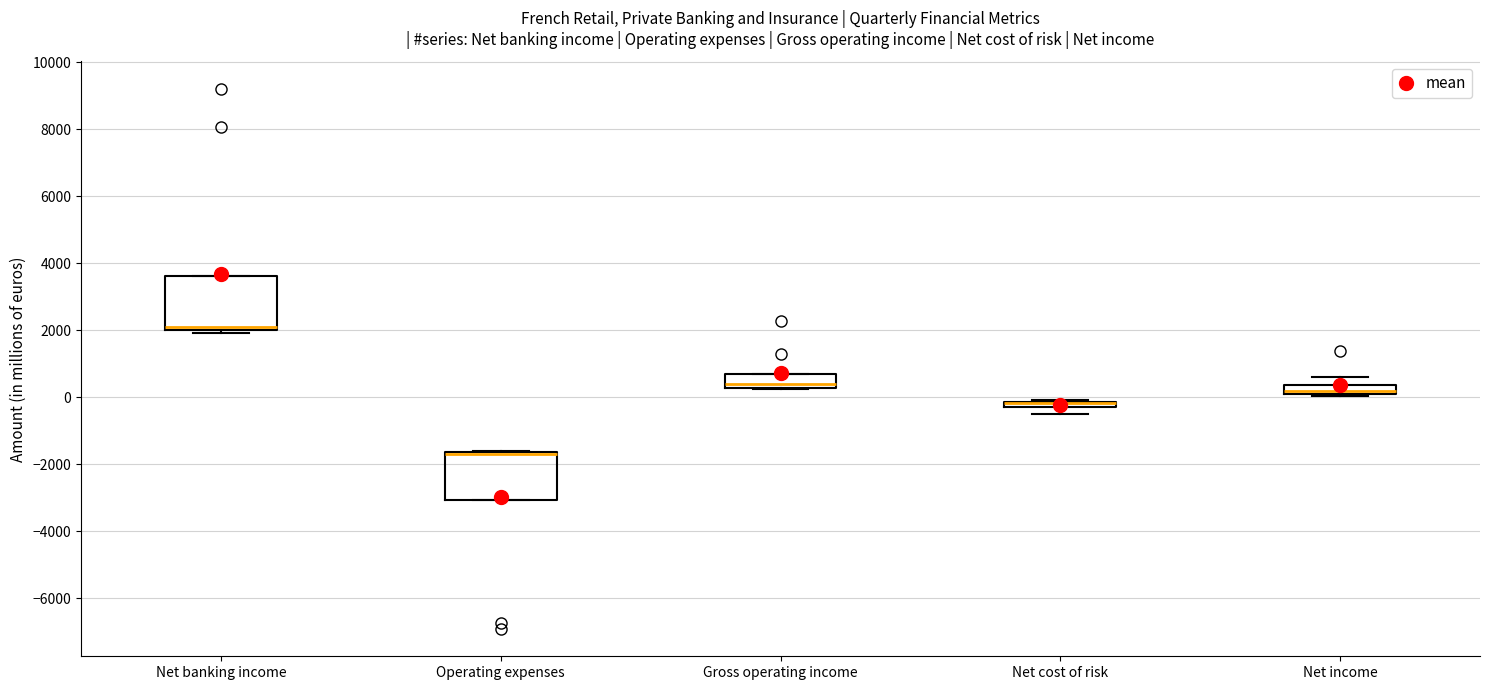

Where is the lower edge of the box for Net income on the y-axis? The values are not printed on the chart, so give them approximately, as read against the axis.

200